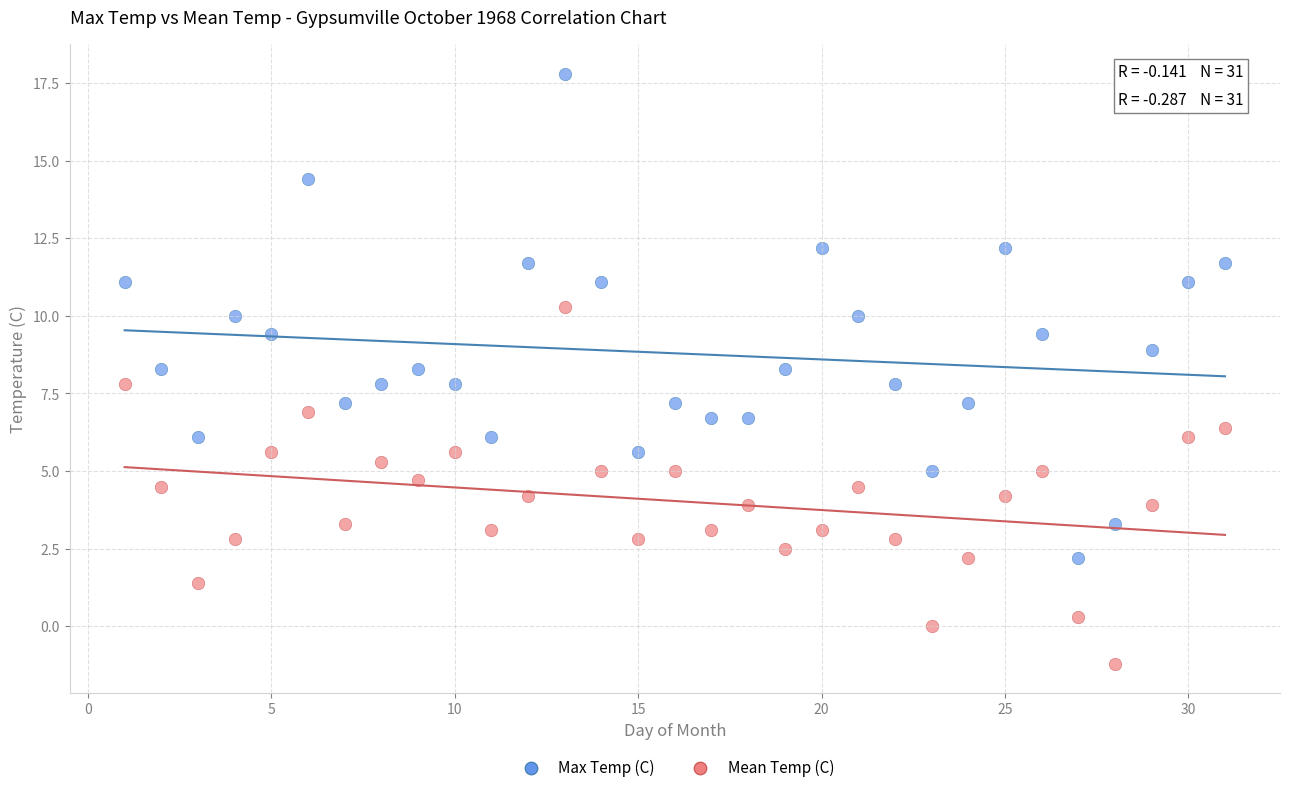

Which series reaches the minimum Y coordinate?

Mean Temp (C)